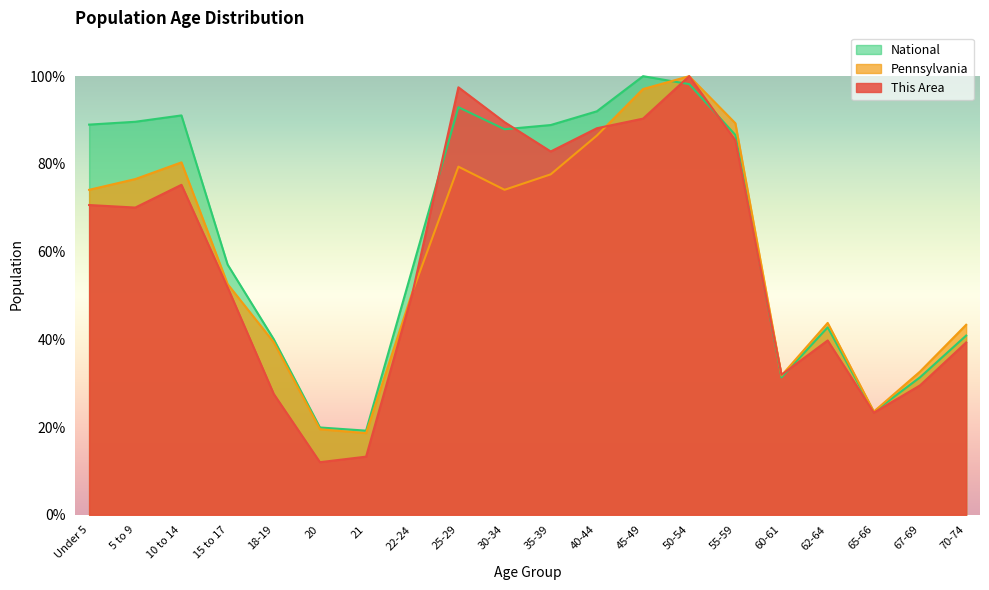

Between which two adjacent categories do This Area and Pennsylvania first intersect?

22-24 and 25-29